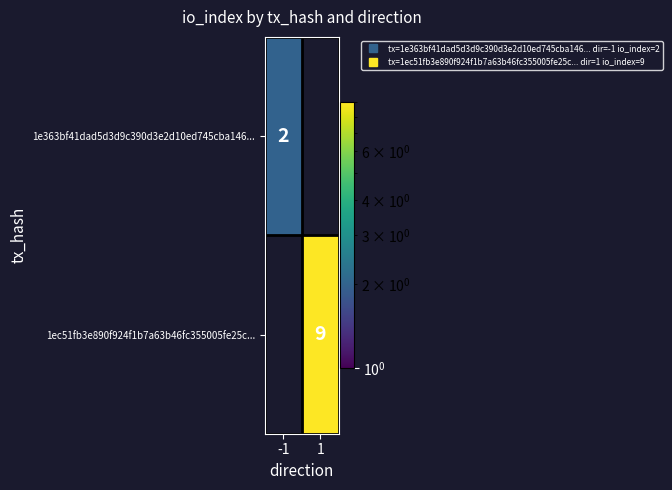

Rank the series by their maximum value, from lowest to highest.

1e363bf41dad5d3d9c390d3e2d10ed745cba146..., 1ec51fb3e890f924f1b7a63b46fc355005fe25c...